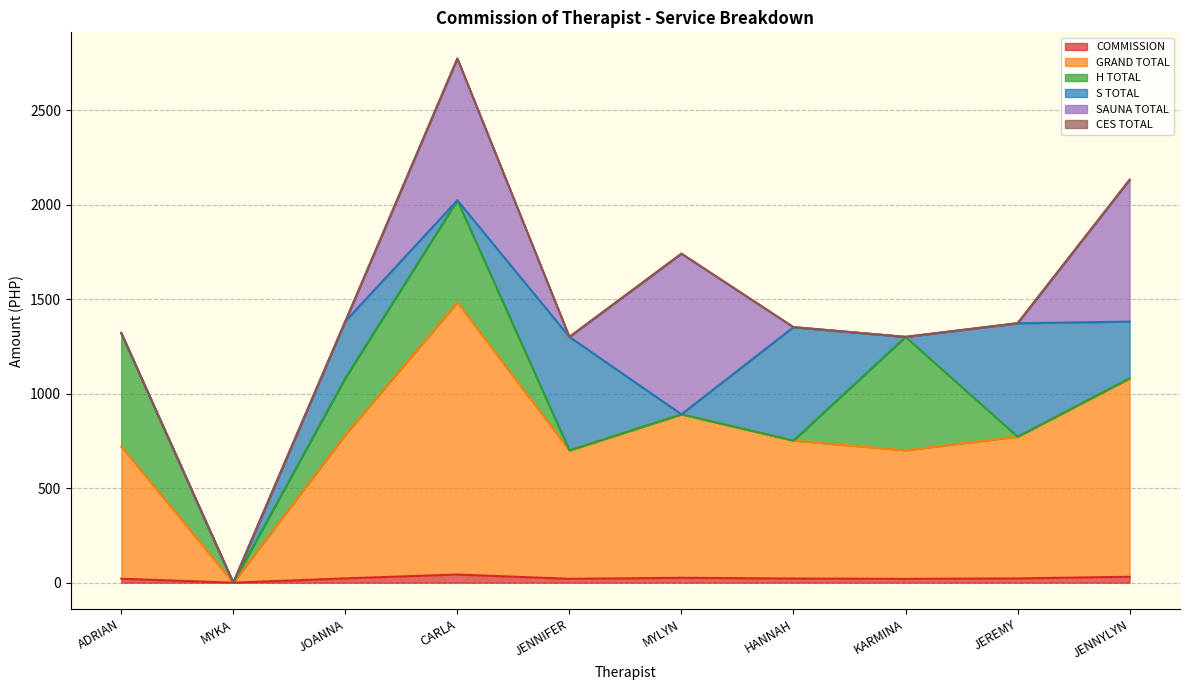

Between which two adjacent categories do H TOTAL and S TOTAL first intersect?

CARLA and JENNIFER